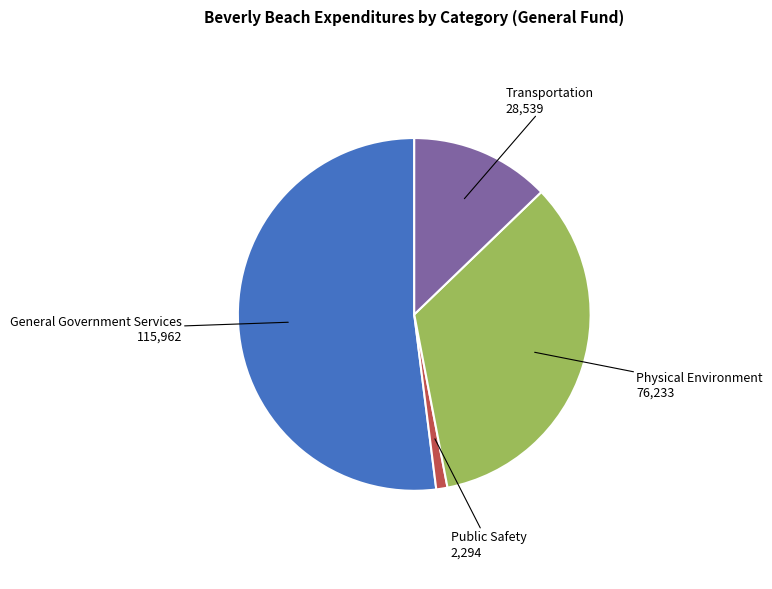

Does Transportation account for over 50% of the chart?

No